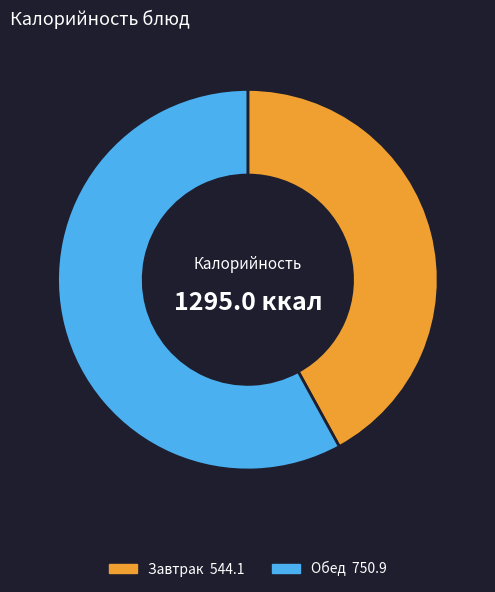

Does any single category account for the majority?

Yes